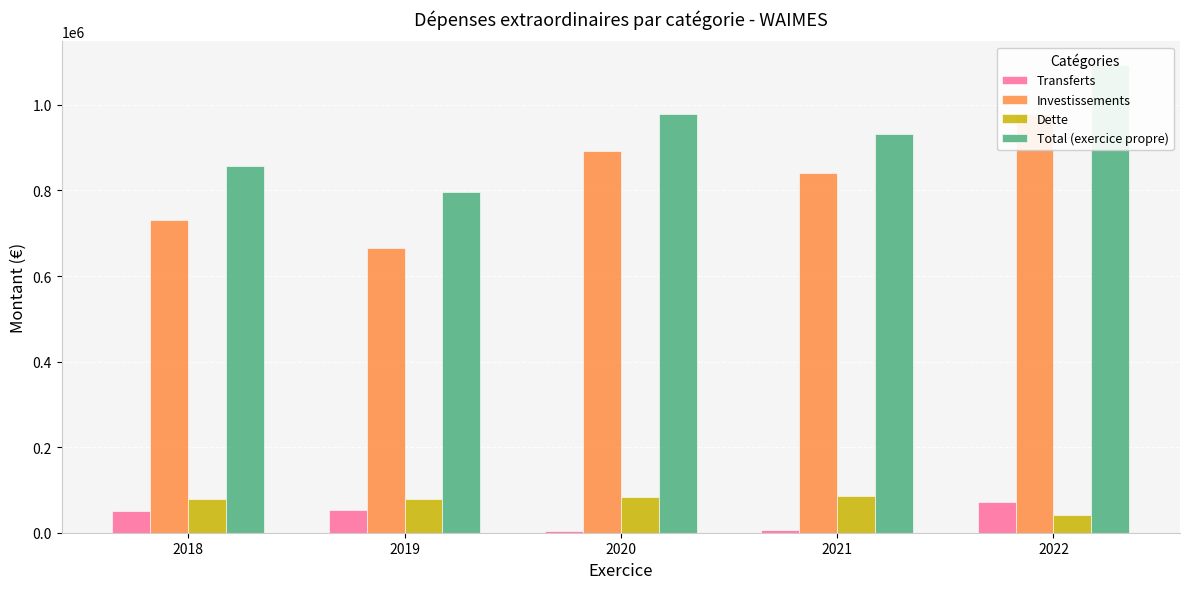

What is the maximum value shown in the chart?

1093966.1